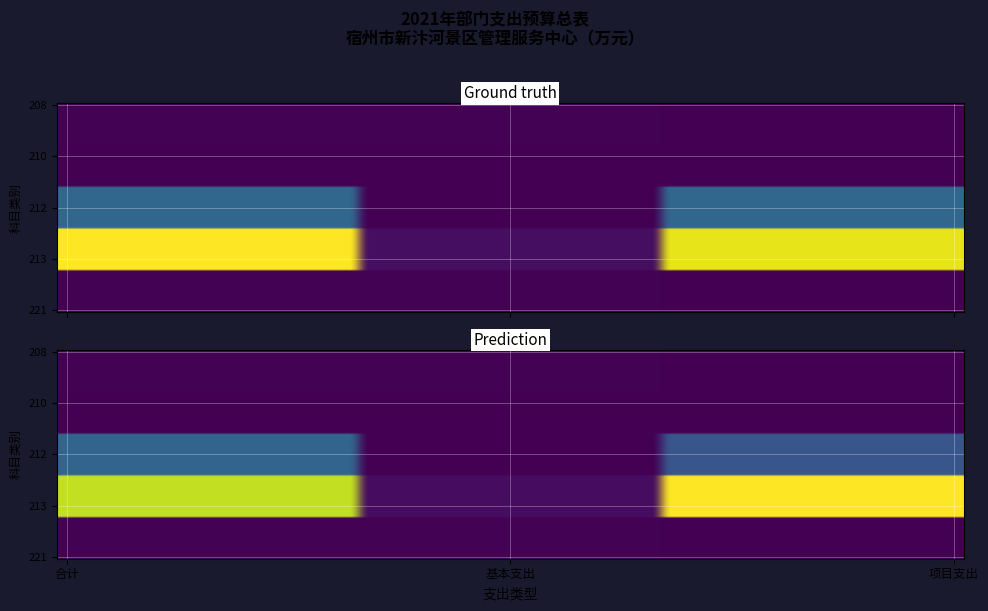

What is the sum of all 213 农林水支出 values?

4374.5